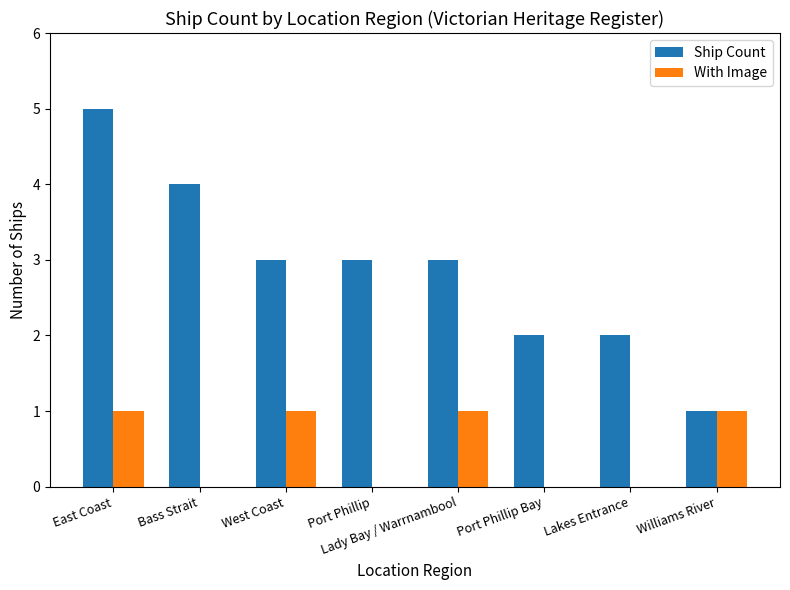

What is the sum of all Ship Count values?

23